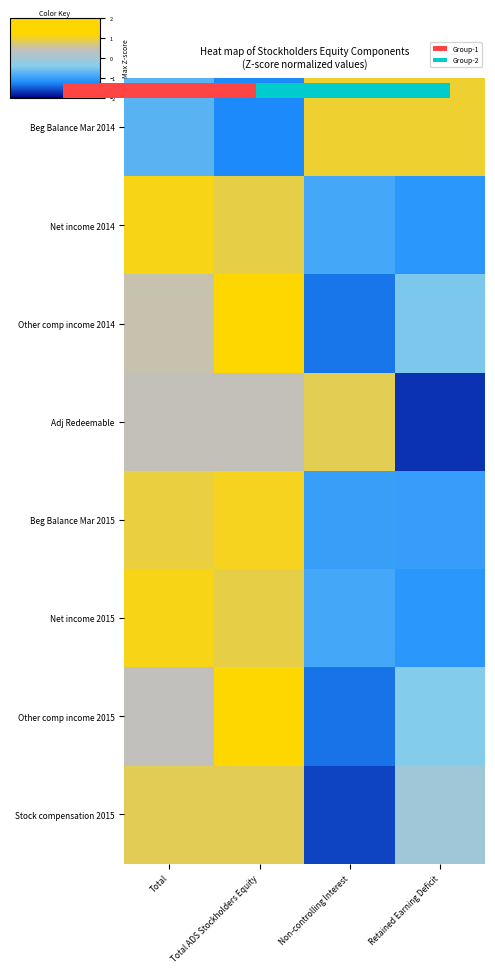

How many values in Stock compensation 2015 are below zero?

2